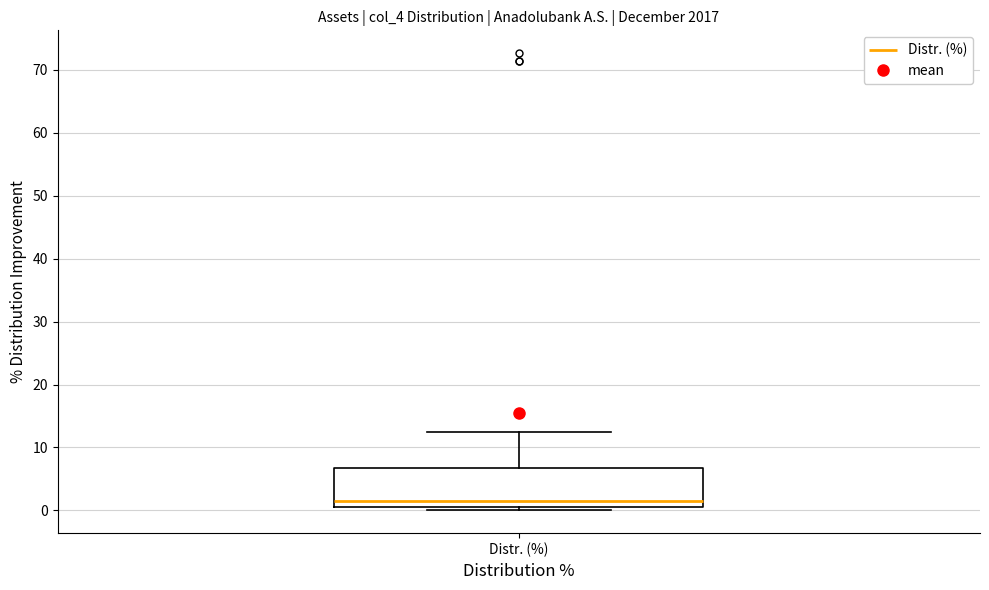

Transcribe this box plot: give where the median line is, the range the box spans, and where the two whiskers end, as read against the y-axis. The values are not printed on the chart, so give them approximately, as read against the axis.

median 2, box 1 to 7, whiskers 0 to 12